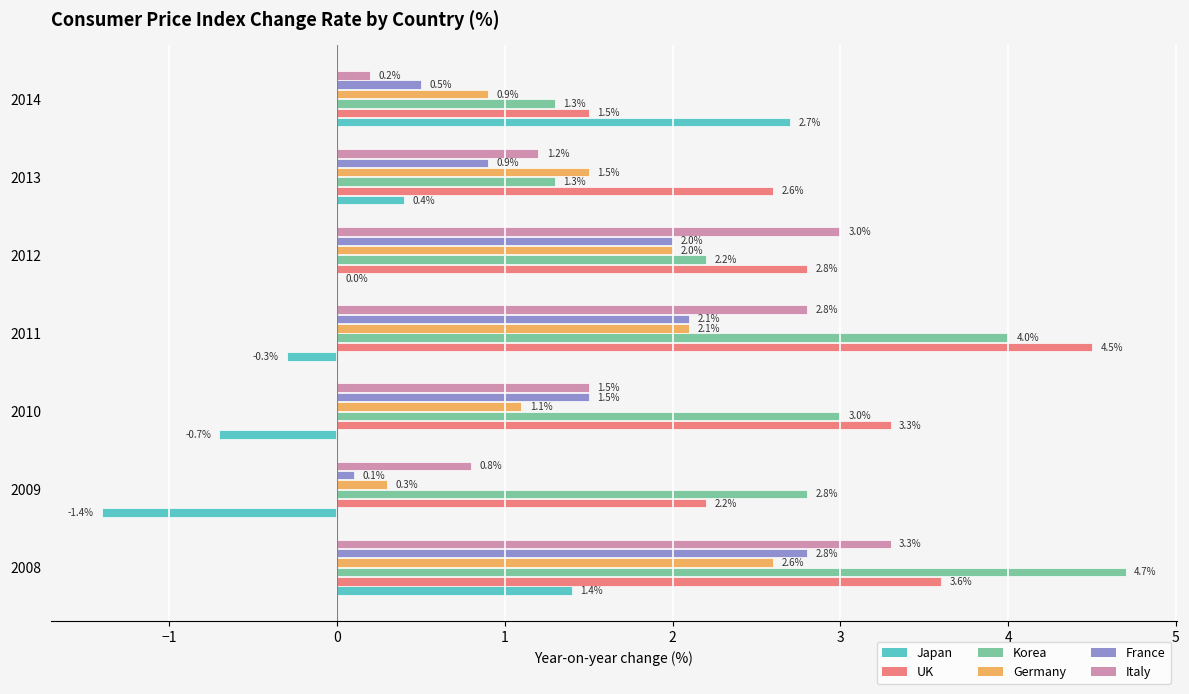

The France series shows 2.1 at 2011. True or false?

True